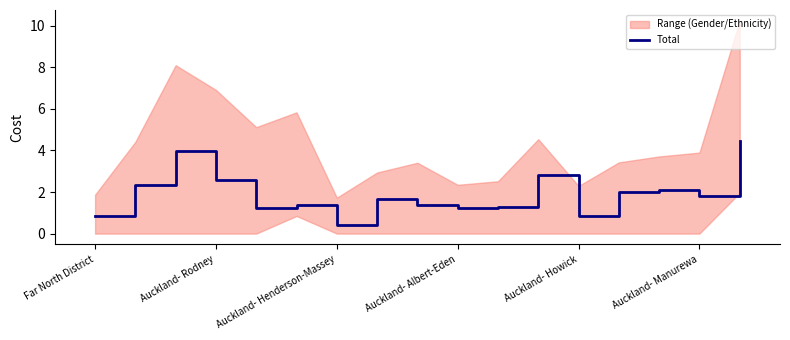

The value at 13 is 2.0. True or false?

True